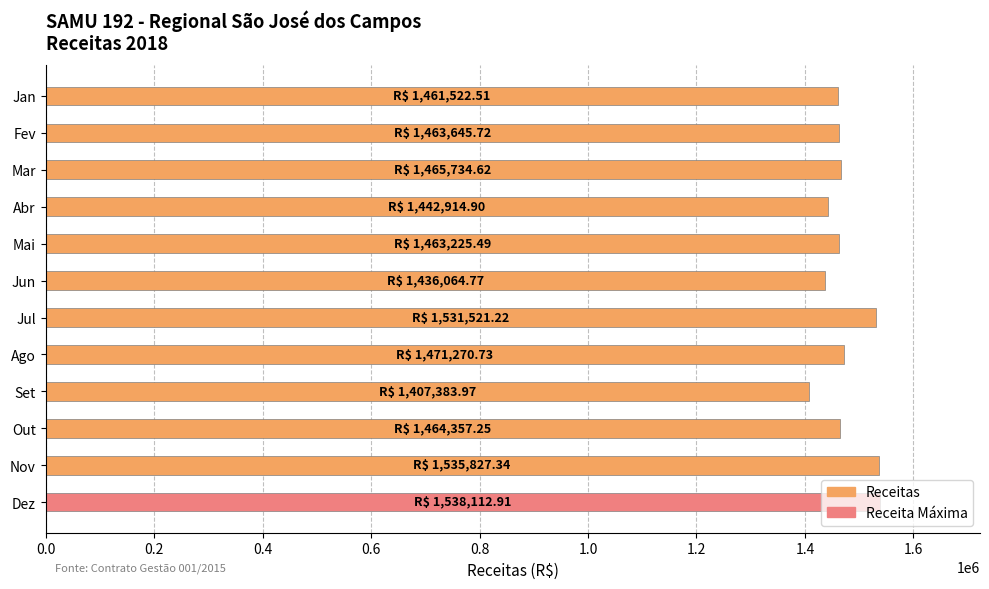

Is it true that the value at Mar is 2520641.0?

False